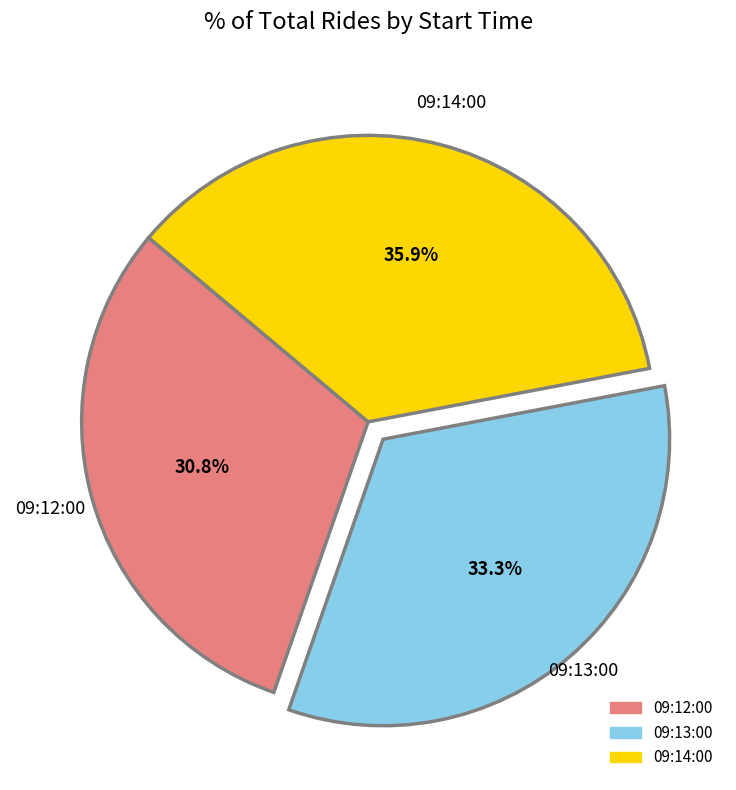

How many slices are in this pie chart?

3